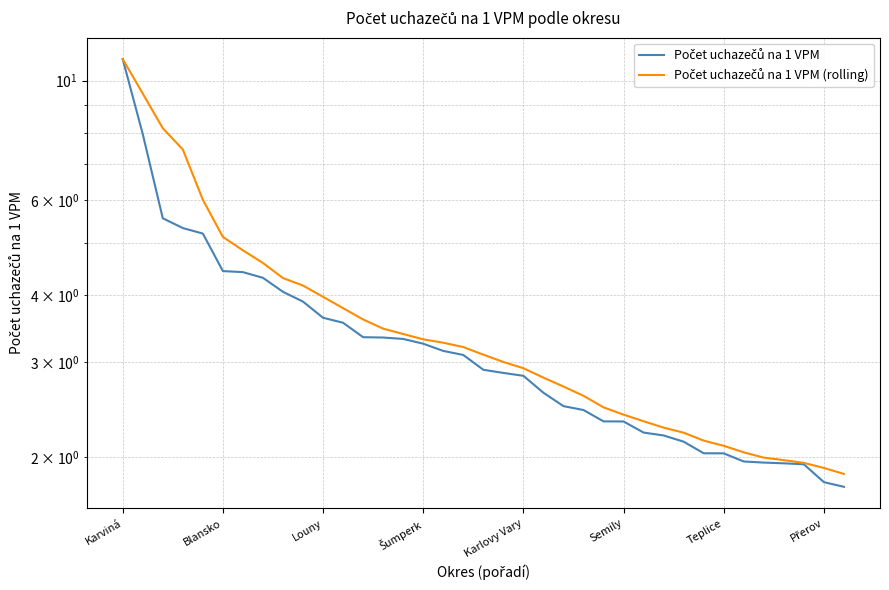

Reading left to right, list all the values displayed in this chart.

Počet uchazečů na 1 VPM: 11.0	8.0	5.6	5.3	5.2	4.4	4.4	4.3	4.1	3.9	3.6	3.6	3.3	3.3	3.3	3.2	3.2	3.1	2.9	2.9	2.8	2.6	2.5	2.4	2.3	2.3	2.2	2.2	2.1	2.0	2.0	2.0	2.0	1.9	1.9	1.8	1.8
Počet uchazečů na 1 VPM (rolling): 11.0	9.5	8.2	7.4	6.0	5.1	4.8	4.6	4.3	4.2	4.0	3.8	3.6	3.5	3.4	3.3	3.3	3.2	3.1	3.0	2.9	2.8	2.7	2.6	2.5	2.4	2.3	2.3	2.2	2.1	2.1	2.0	2.0	2.0	2.0	1.9	1.9